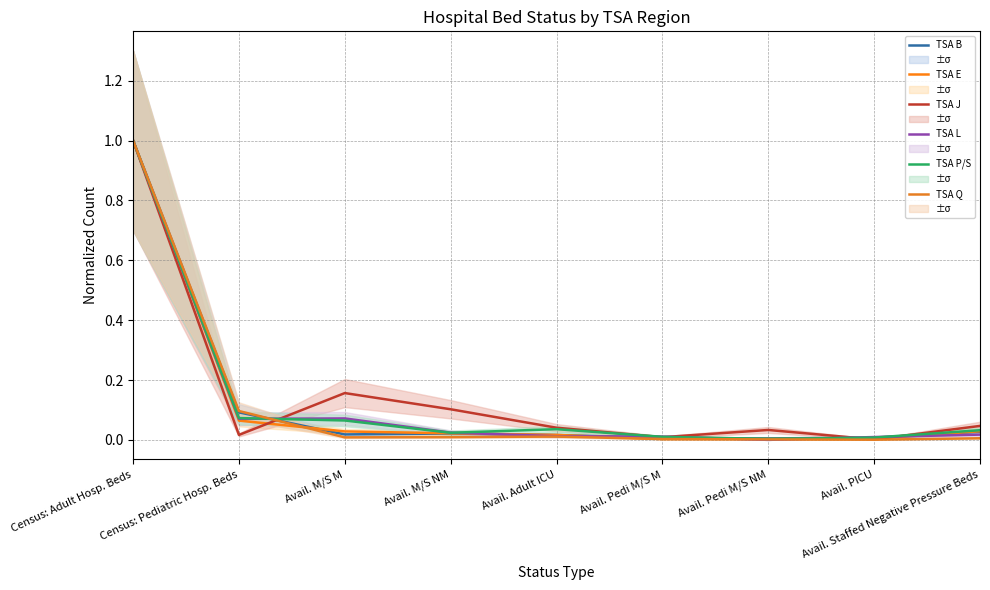

True or false: TSA B and TSA E cross at least once.

True